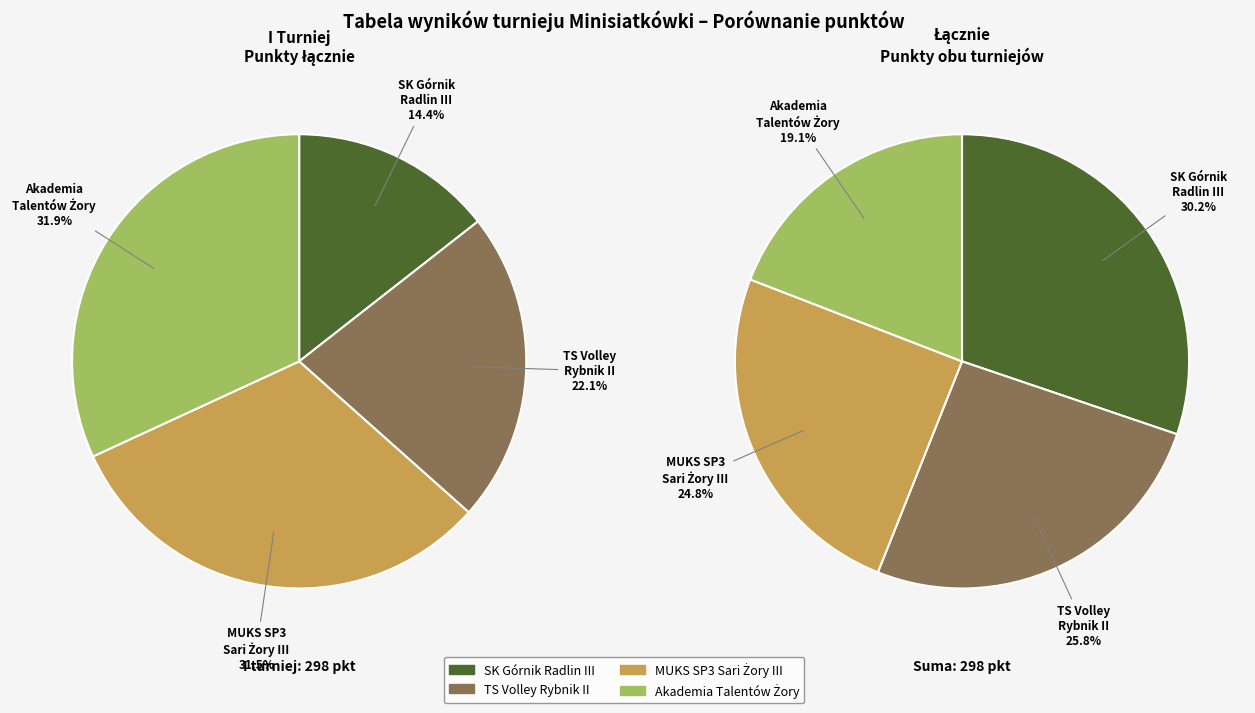

Combined, do TS Volley Rybnik II and MUKS SP3 Sari Żory III account for over 50%?

Yes